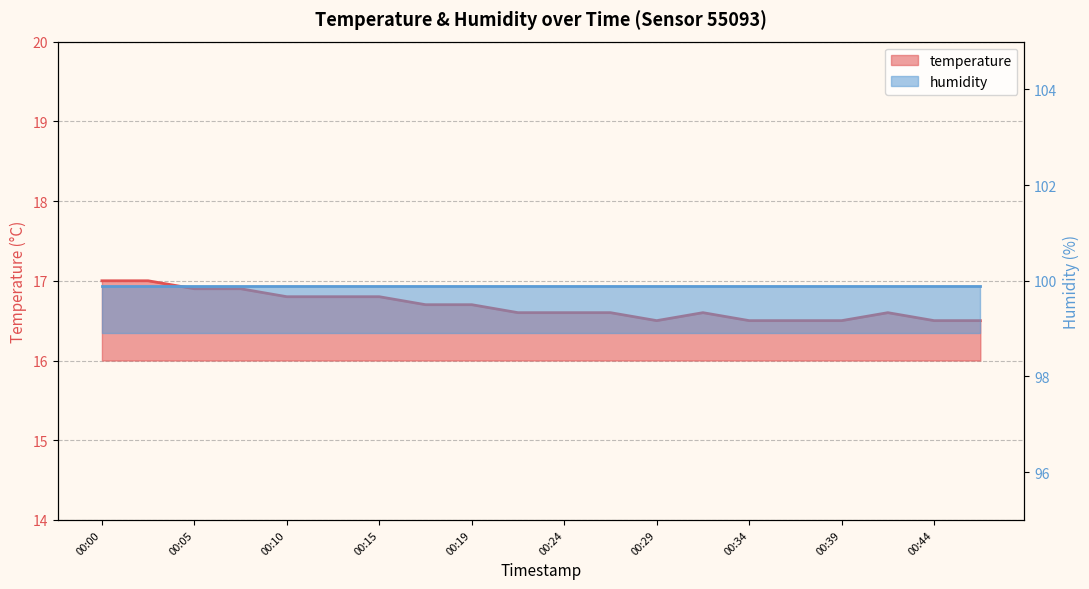

List the labels in order of value, largest first.

00:00, 00:02, 00:05, 00:07, 00:10, 00:12, 00:15, 00:17, 00:19, 00:22, 00:24, 00:27, 00:32, 00:42, 00:29, 00:34, 00:37, 00:39, 00:44, 00:47